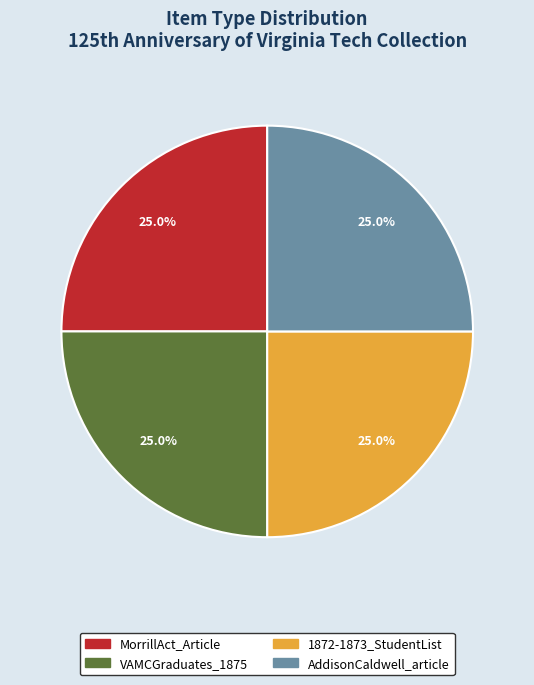

Does VAMCGraduates_1875 represent more than half of the total?

No